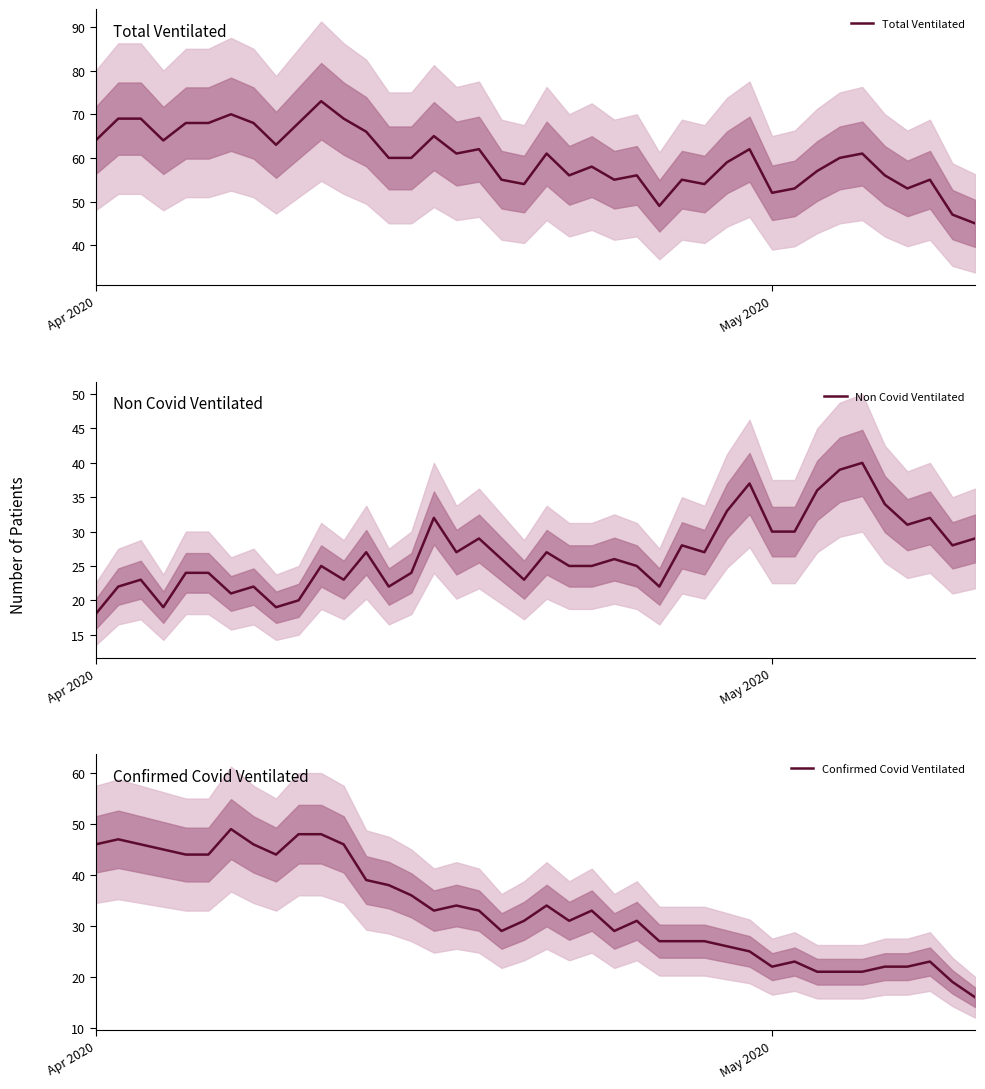

What is the value of the Confirmed Covid Ventilated point at the 3rd from the left?

46